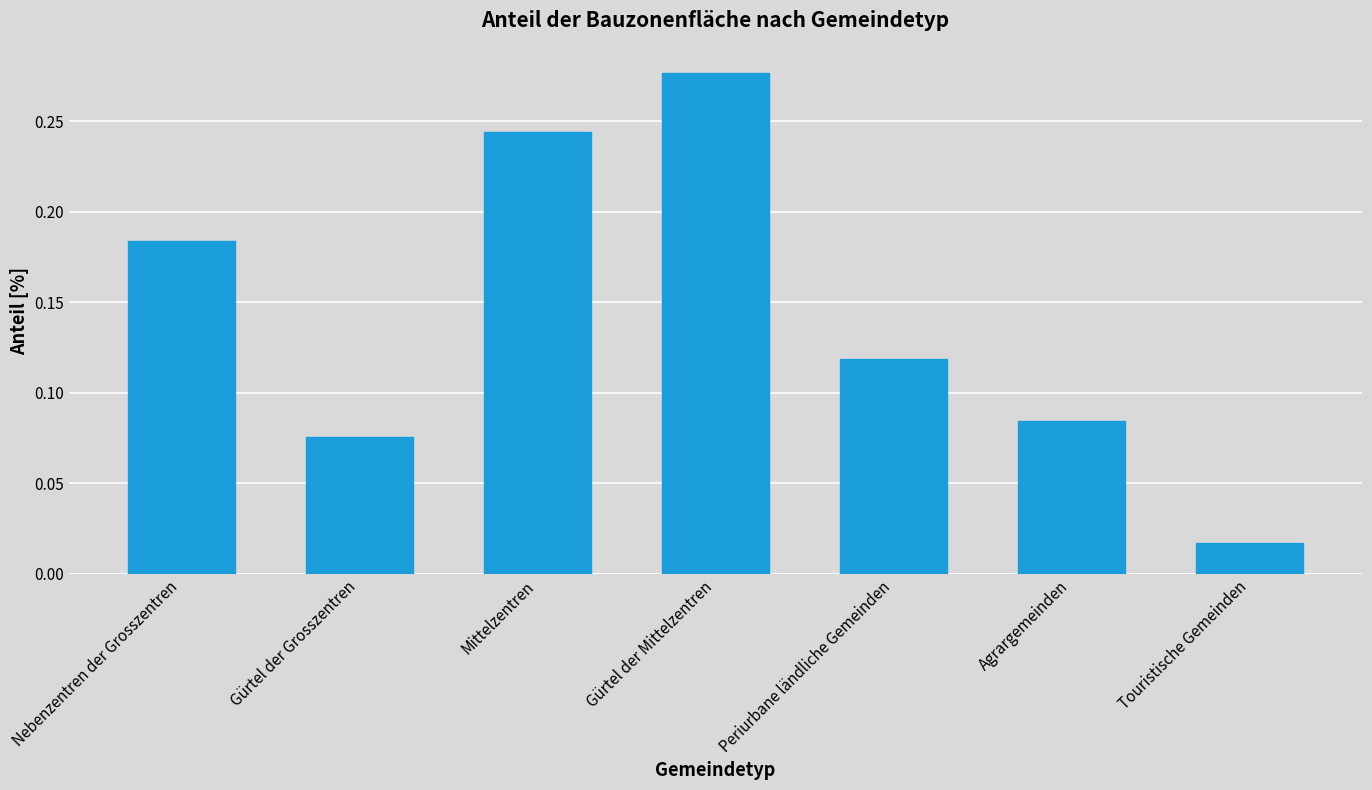

Rank the categories by value from lowest to highest.

Touristische Gemeinden, Gürtel der Grosszentren, Agrargemeinden, Periurbane ländliche Gemeinden, Nebenzentren der Grosszentren, Mittelzentren, Gürtel der Mittelzentren